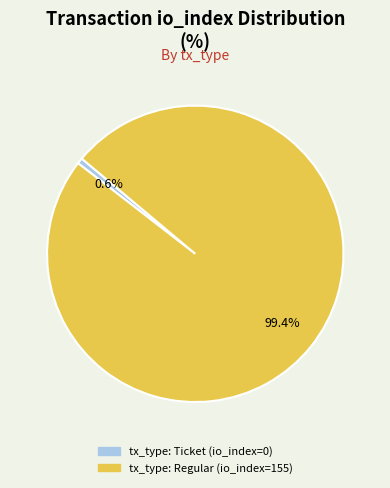

Does any single category account for the majority?

Yes